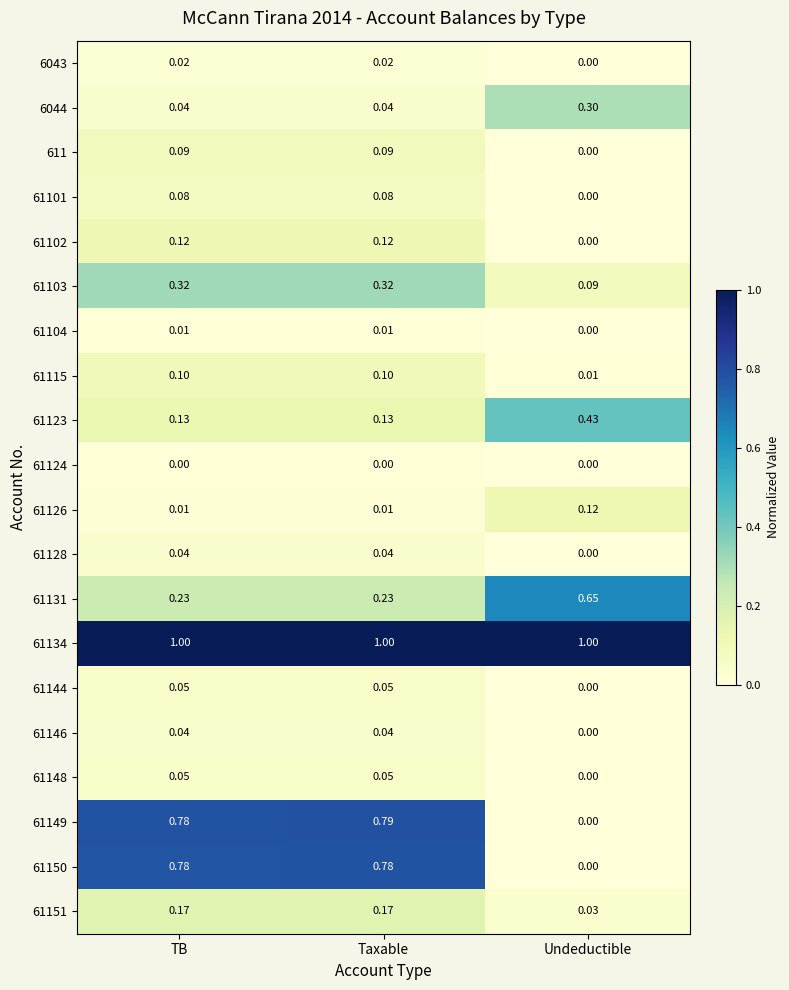

At which category is the sum across all series the highest?

Taxable